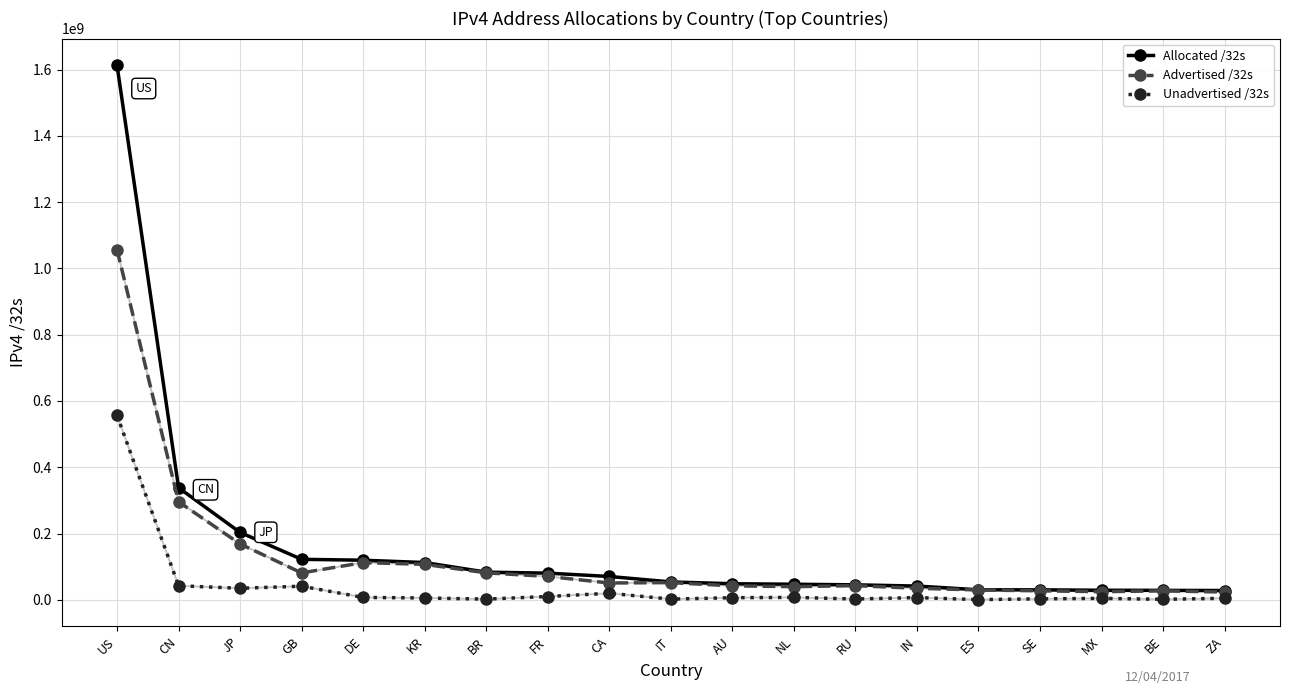

What is the sum of the Allocated /32s values at GB and BR?

205607192